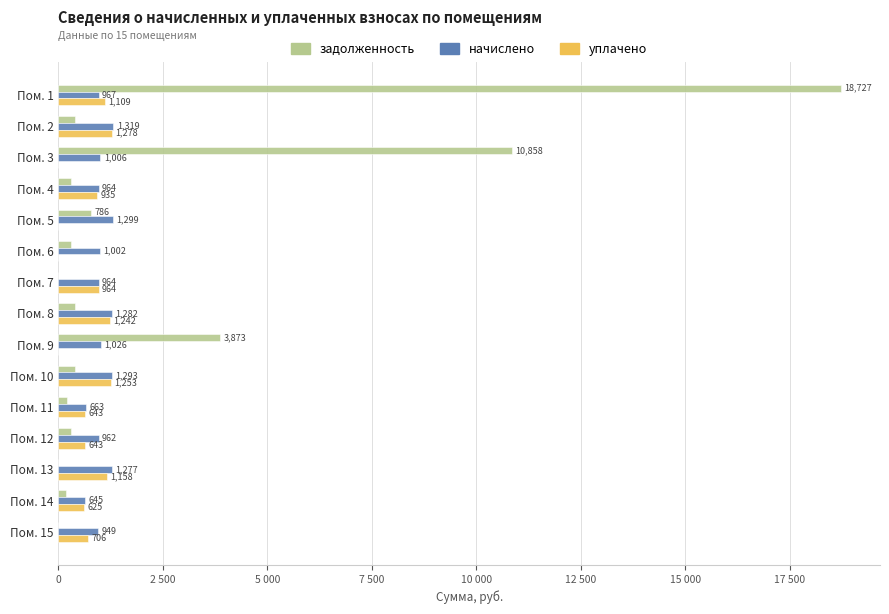

What are all the series names shown in the legend?

задолженность, начислено, уплачено